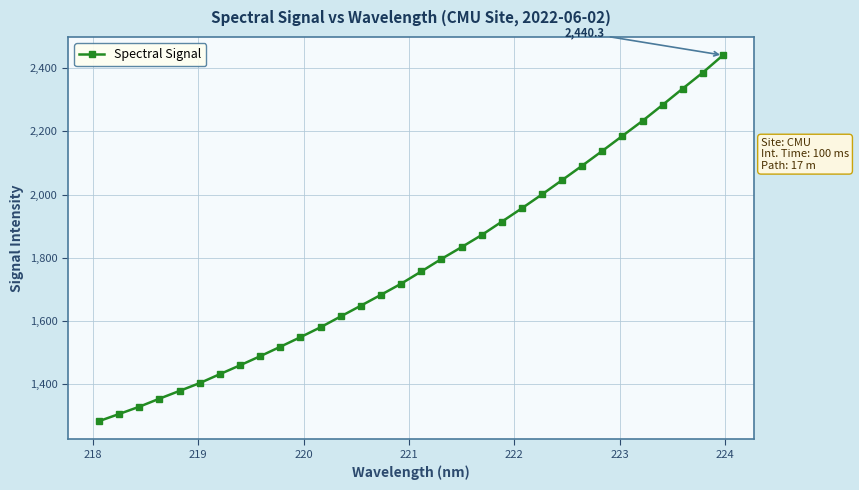

What is the difference between the second highest and minimum values?

1101.7